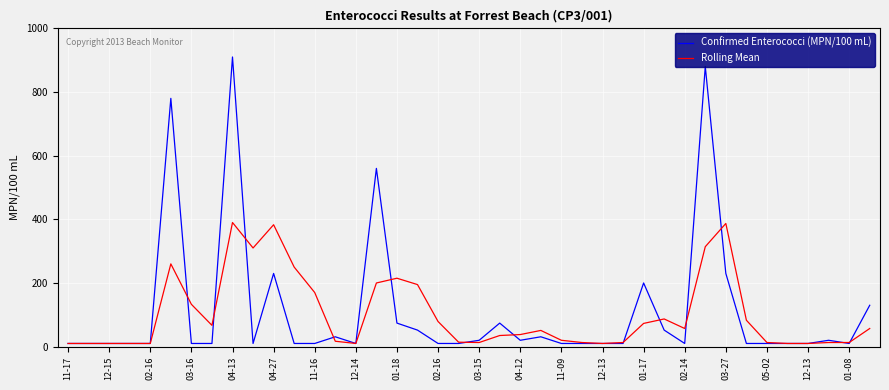

List the series in order of their peak value, highest first.

Confirmed Enterococci (MPN/100 mL), Rolling Mean